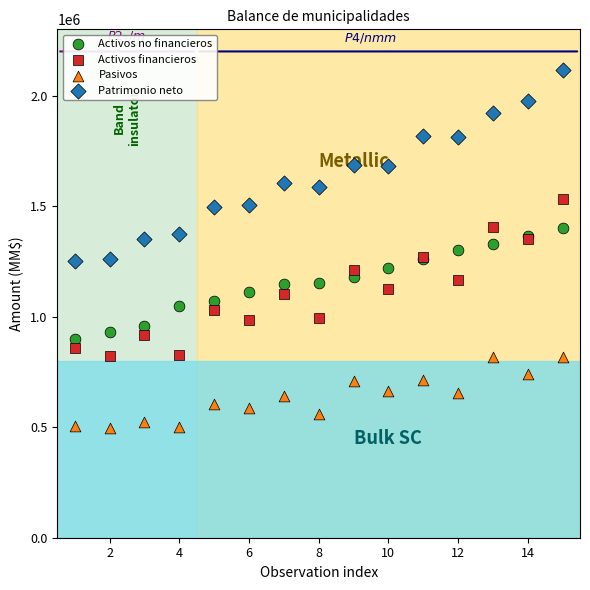

Which series reaches the maximum Y coordinate?

Patrimonio neto